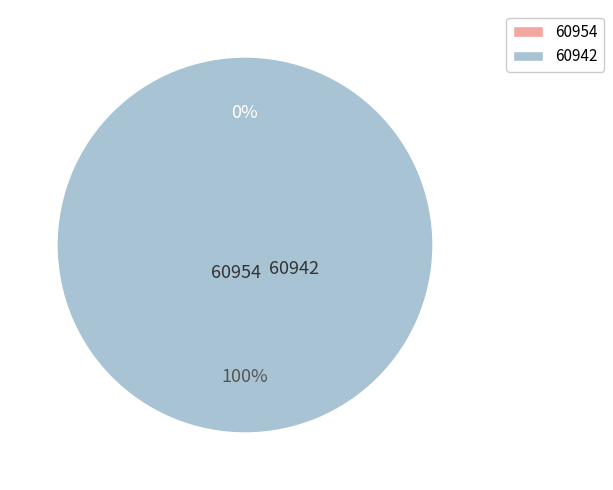

To the nearest percent, what is the difference between the largest and smallest slice percentages?

100%